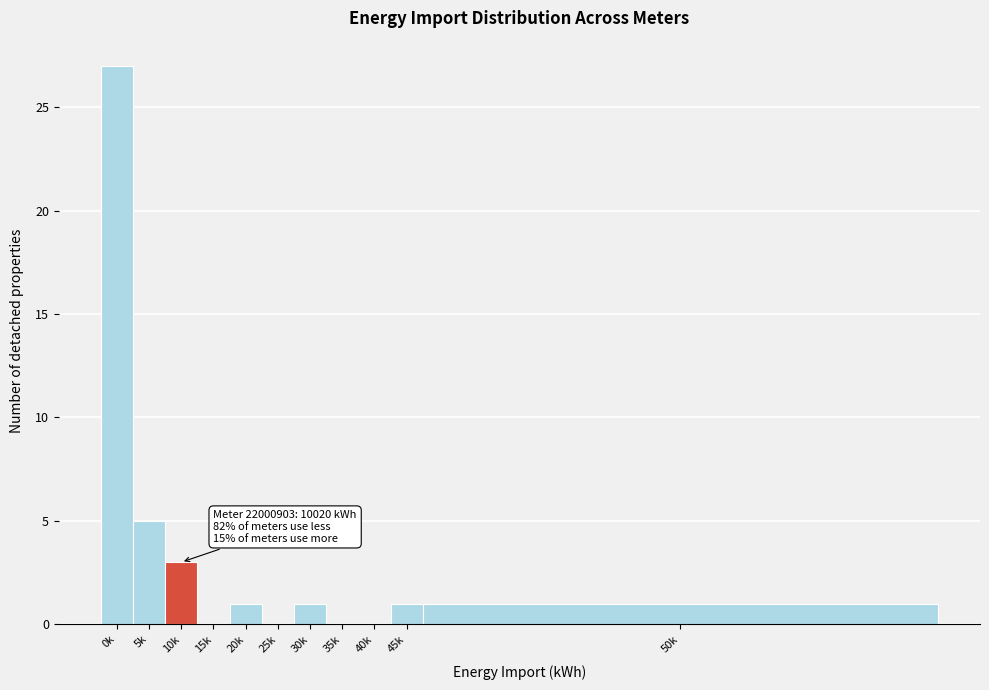

Reading right to left, what are all the values shown in this chart?

50k=1	45k=1	40k=0	35k=0	30k=1	25k=0	20k=1	15k=0	10k=3	5k=5	0k=27